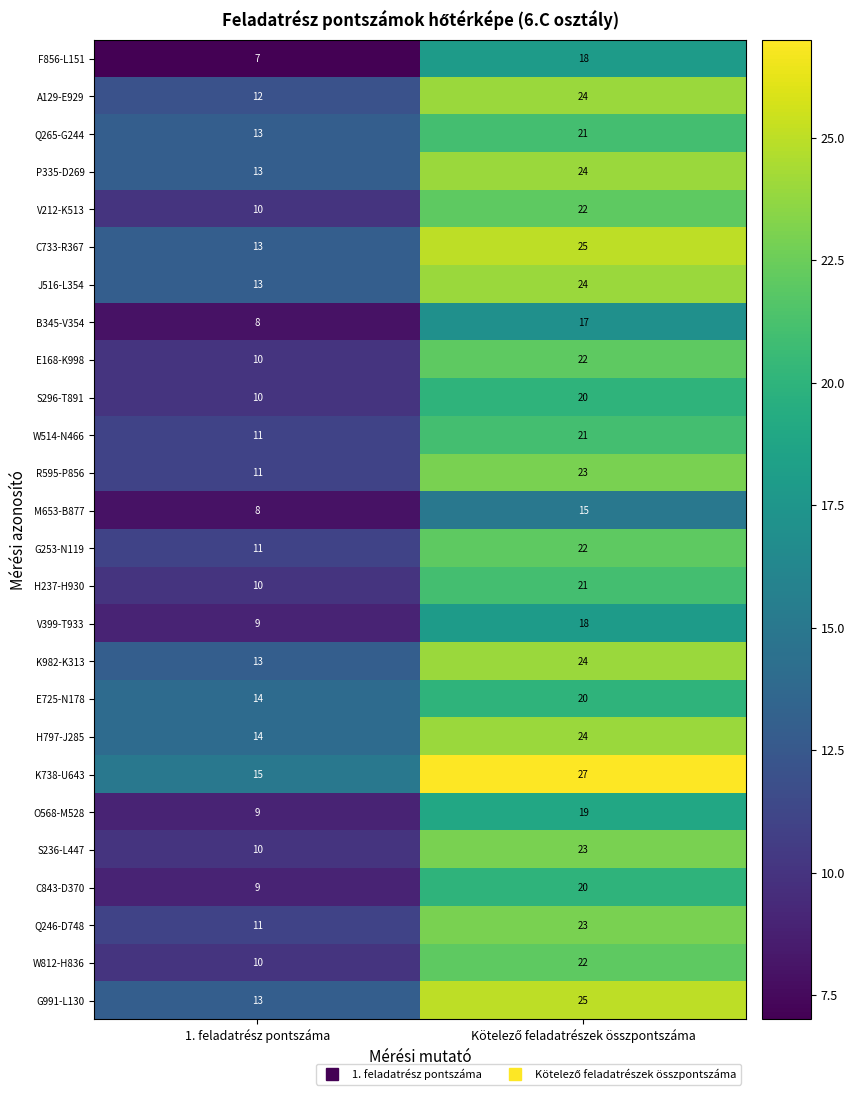

Read the V399-T933 value at 1. feladatrész pontszáma.

9